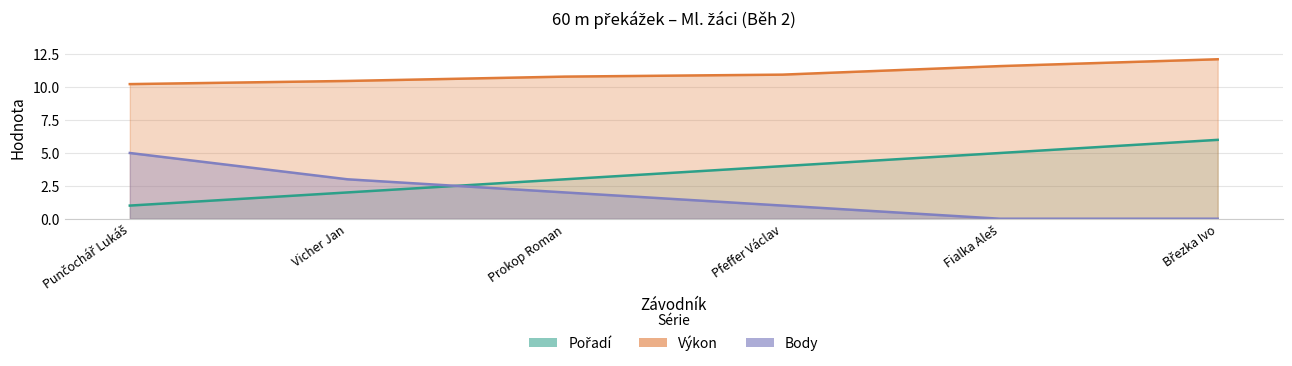

True or false: Výkon has more than 0 interior local peaks.

False